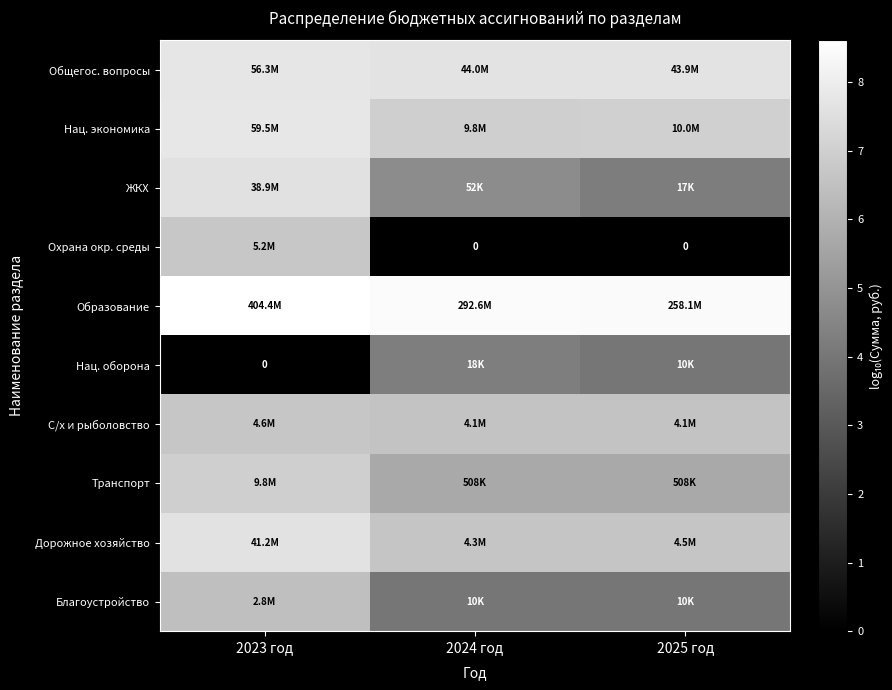

True or false: Охрана окр. среды has a value of 3.4 at 2024 год.

False